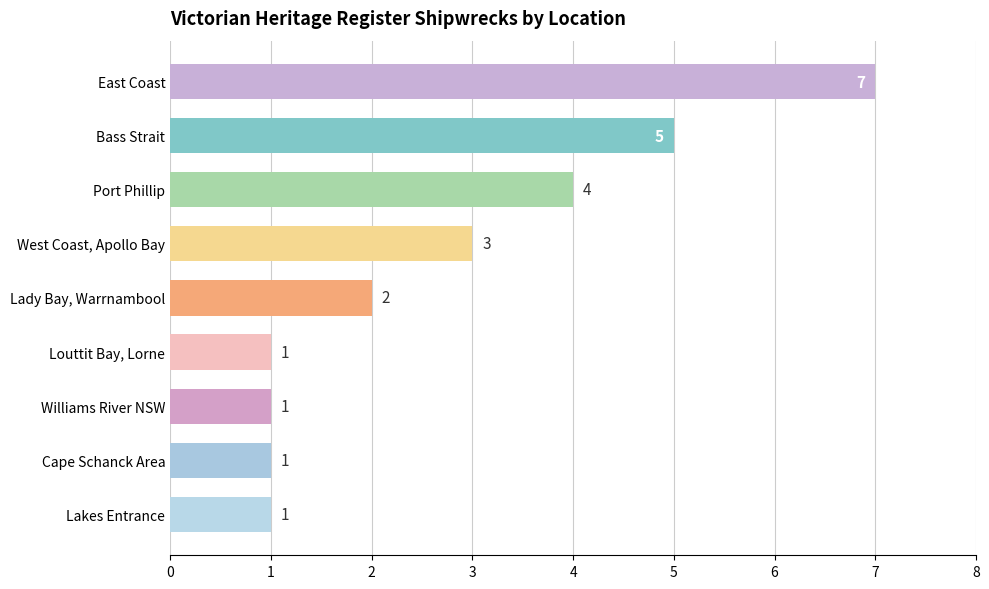

What is the minimum value shown in the chart?

1